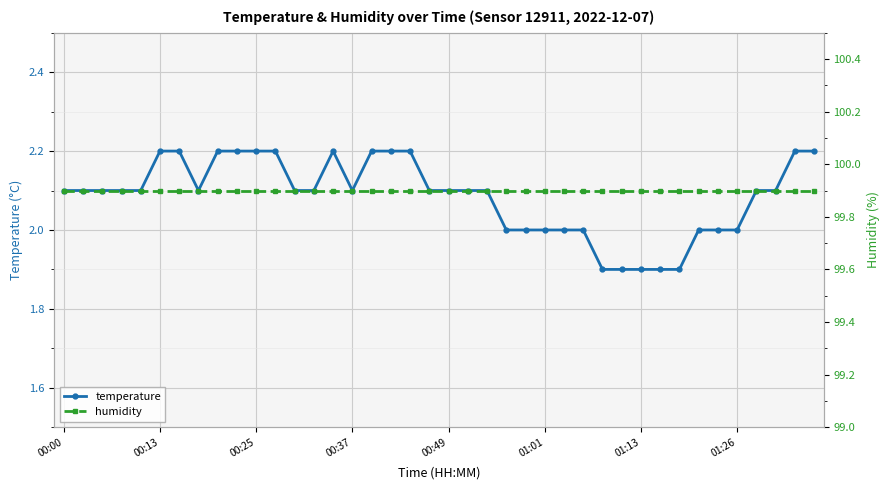

How many lines are shown in the chart?

2